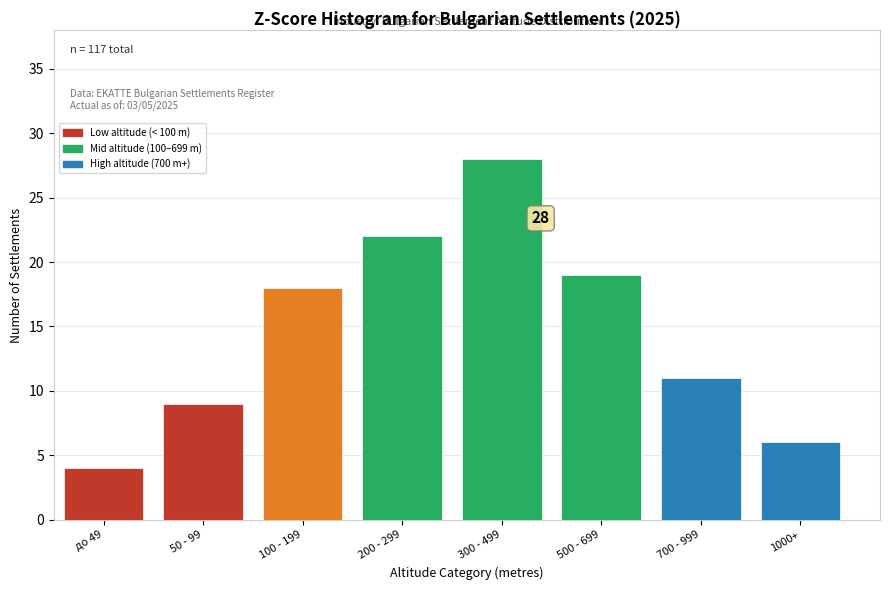

Reading left to right, list all the values displayed in this chart.

4	9	18	22	28	19	11	6